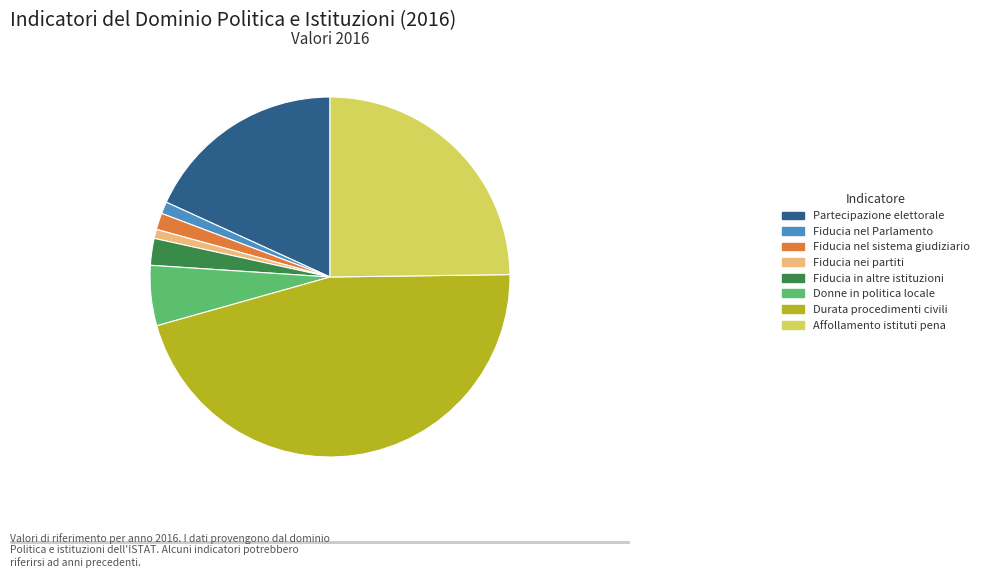

Is there any slice that represents more than half of the pie?

No